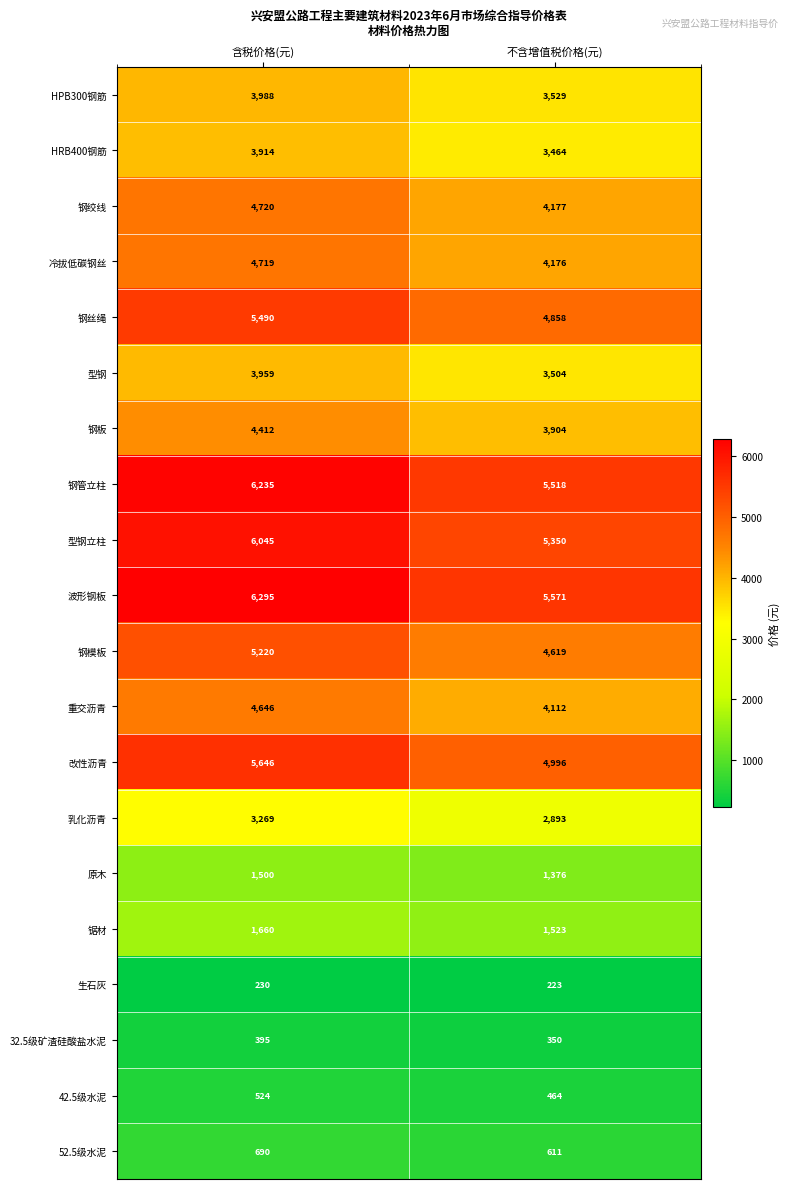

Which category has the lowest value in the 钢丝绳 series?

不含增值税价格(元)